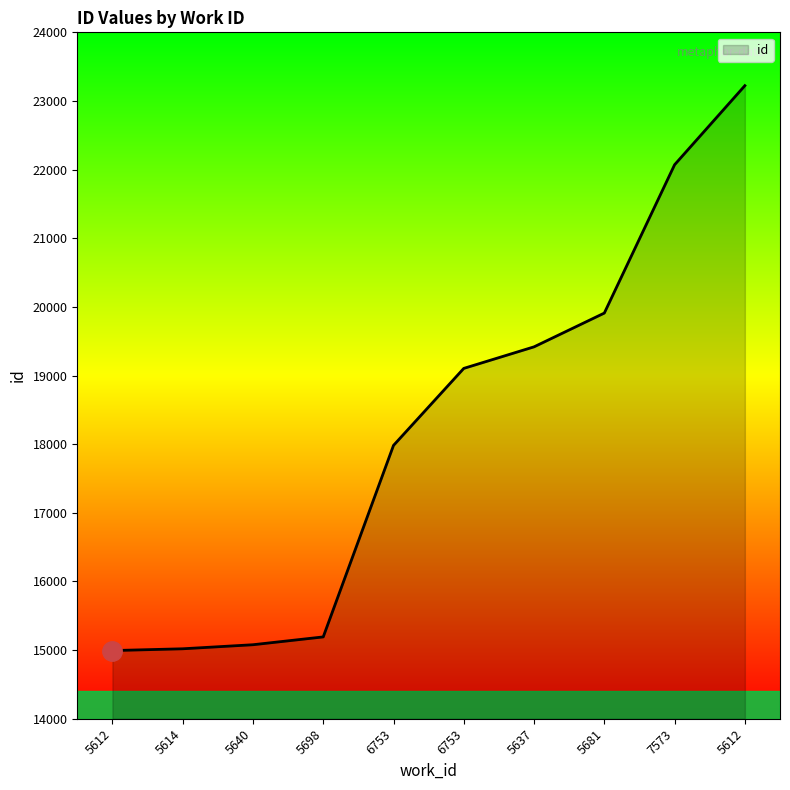

Which category has the highest value across all series?

5612